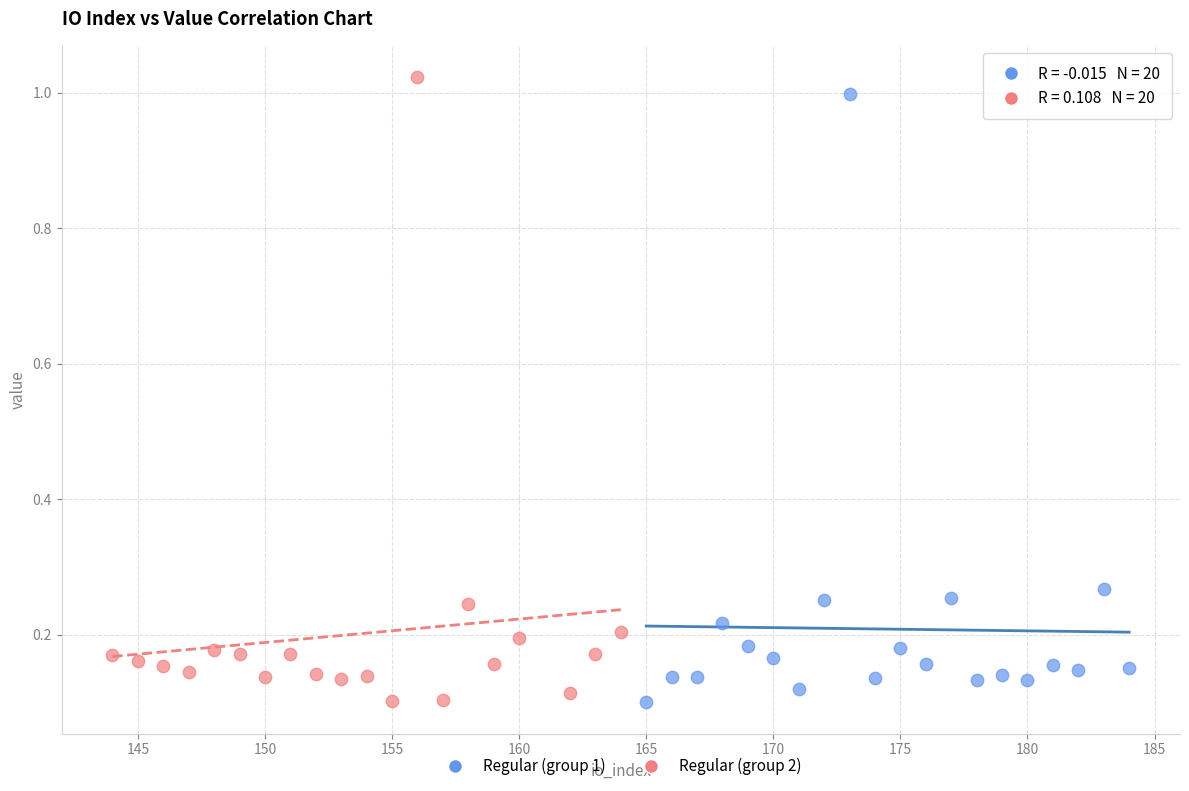

What are all the series names shown in the legend?

Regular (group 1), Regular (group 2)